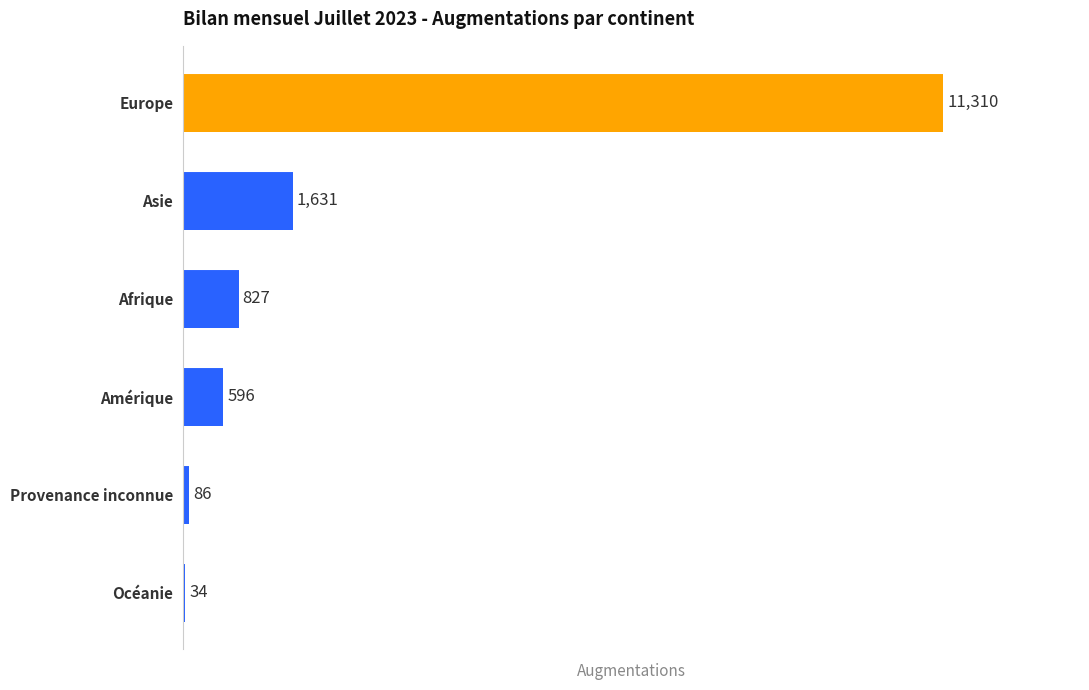

The value at Europe is 4673. True or false?

False